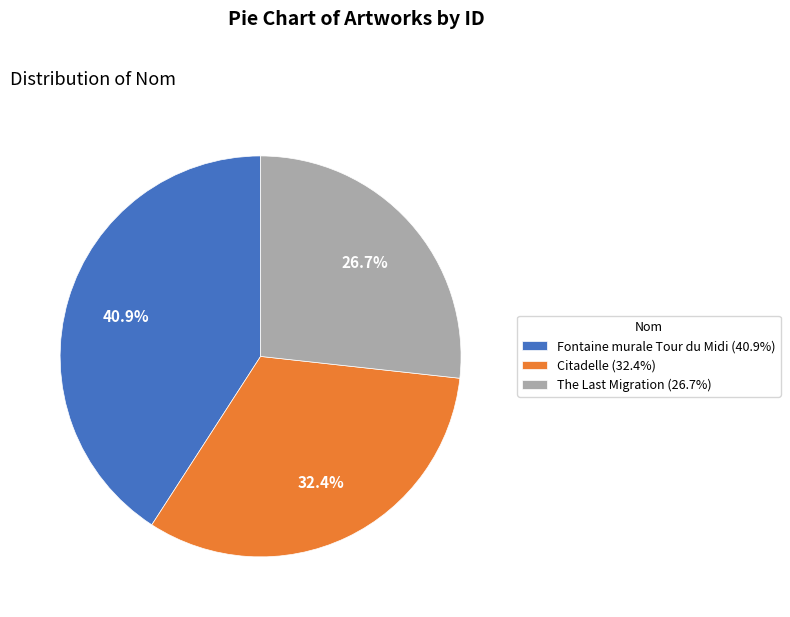

The Citadelle slice represents 32% of the pie. True or false?

True